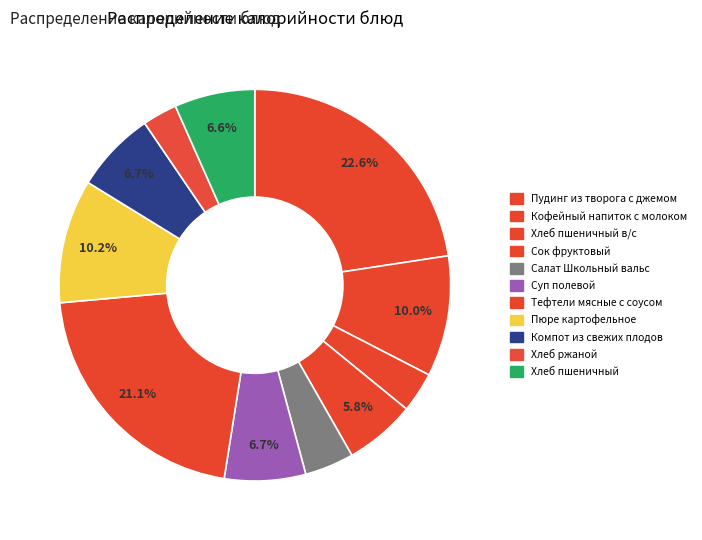

Is Кофейный напиток с молоком the majority of the pie?

No